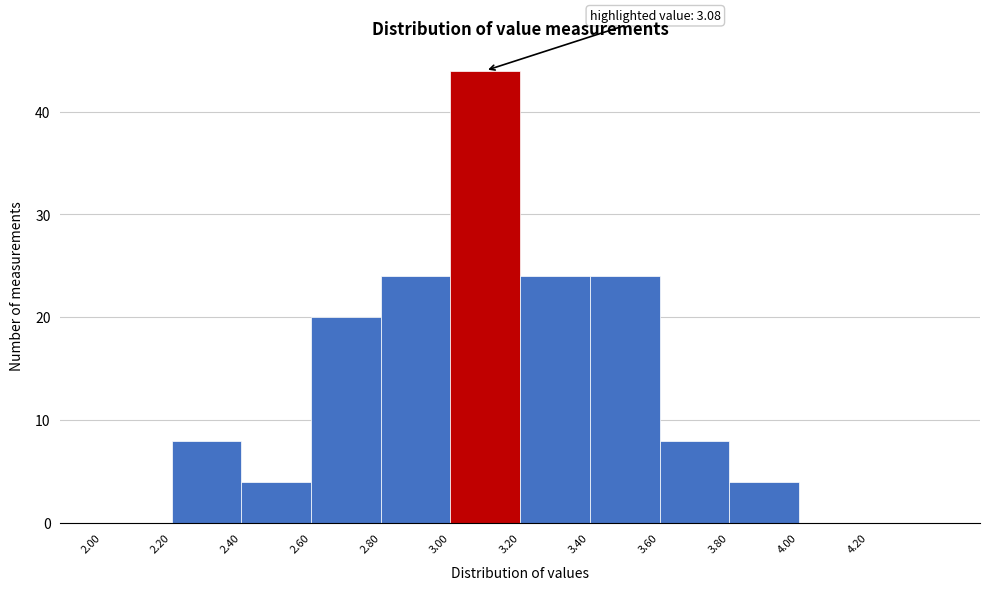

Over which range of the x-axis is the bar tallest?

3.0 to 3.2